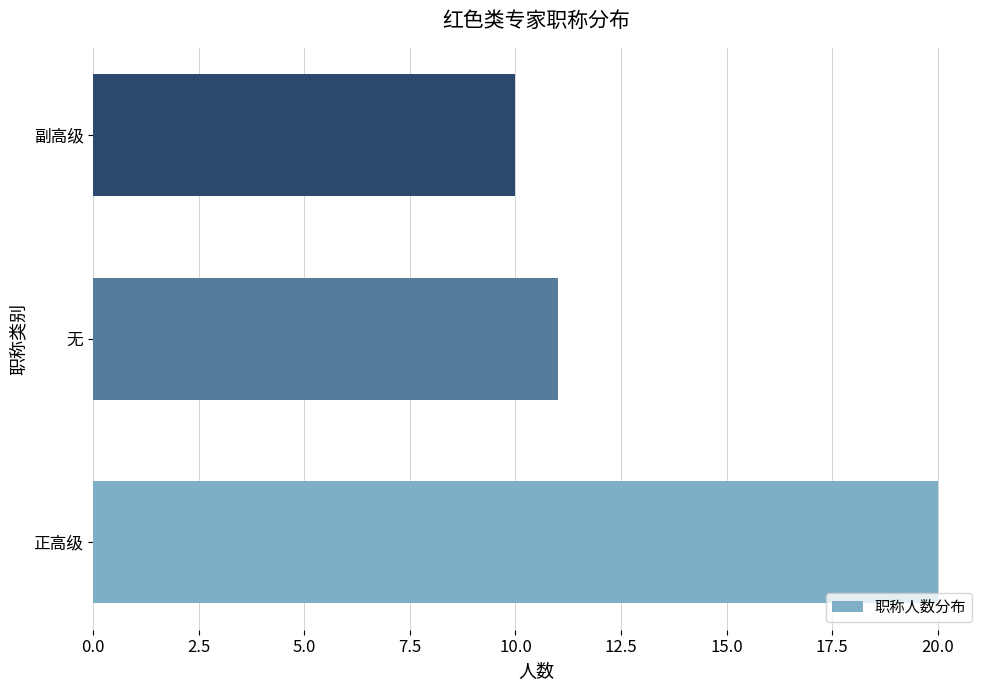

What is the ratio of the value at 副高级 to the value at 正高级?

0.5